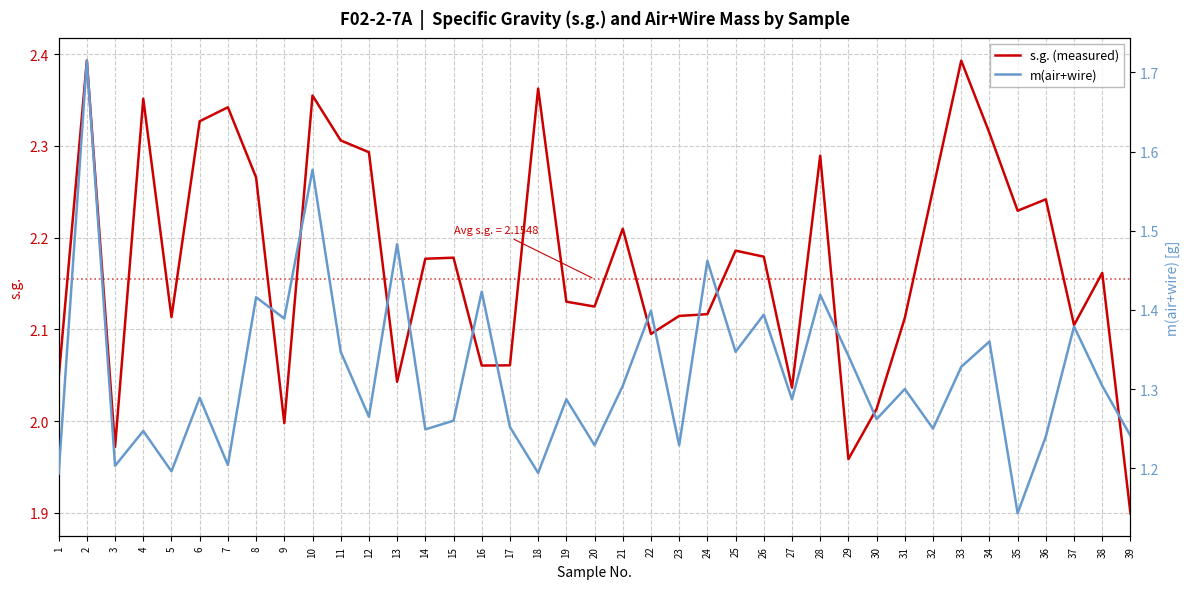

Which series has the widest spread of values?

m(air+wire)